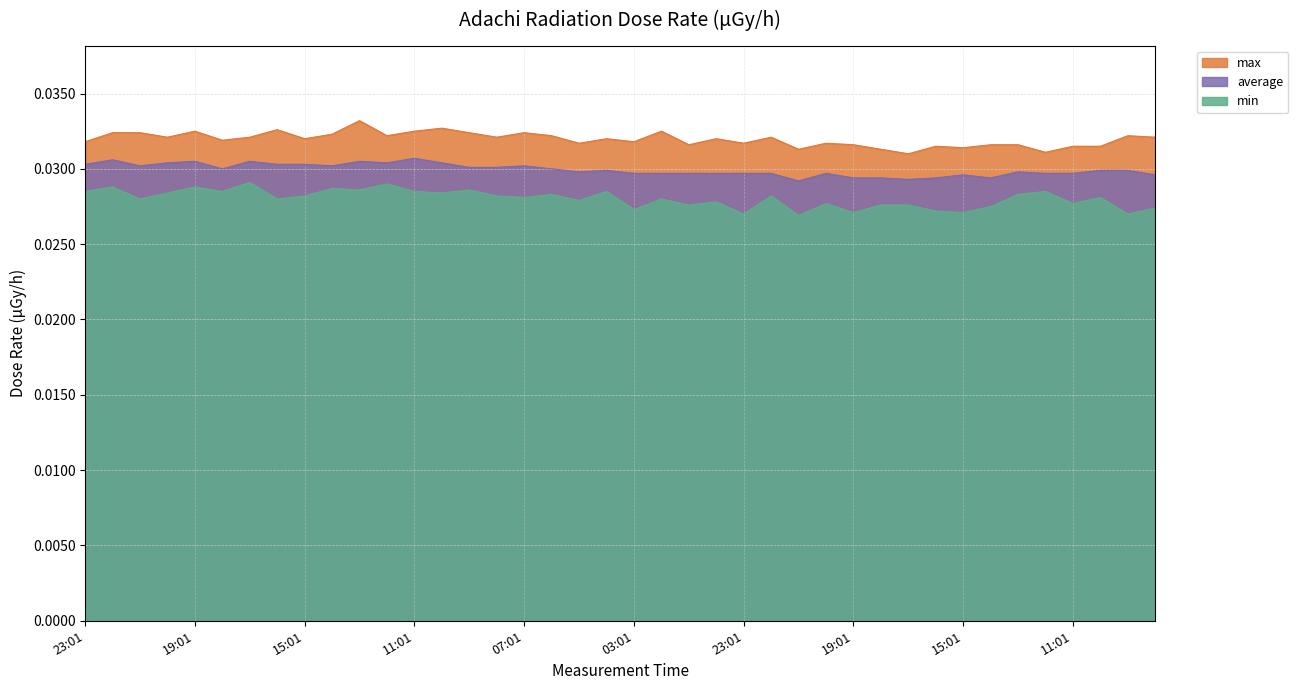

At which category is the sum across all series the highest?

13:01